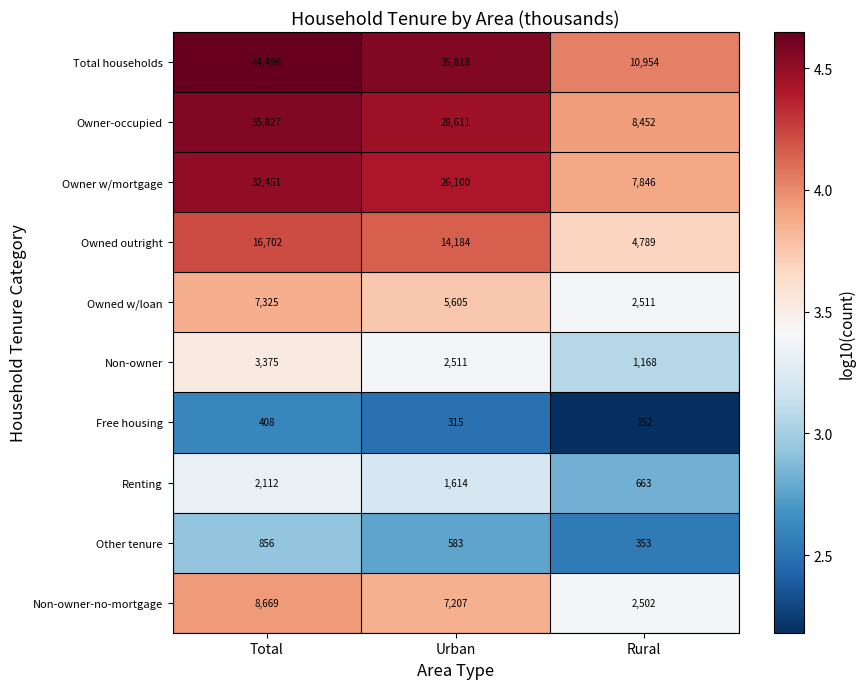

Which series has the widest spread of values?

Total households